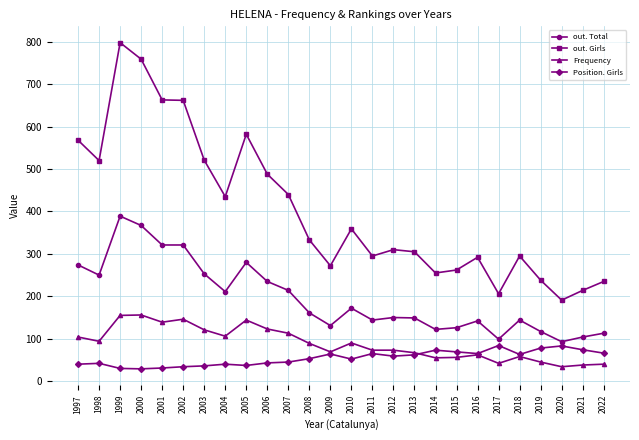

Is the value of out. Total at 2015 greater than the value of out. Girls at 2009?

No